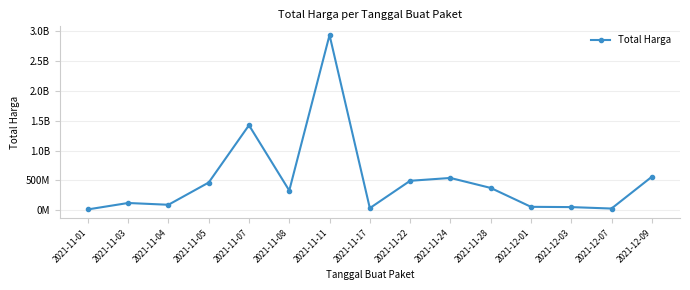

What position from the left is 2021-11-08?

6